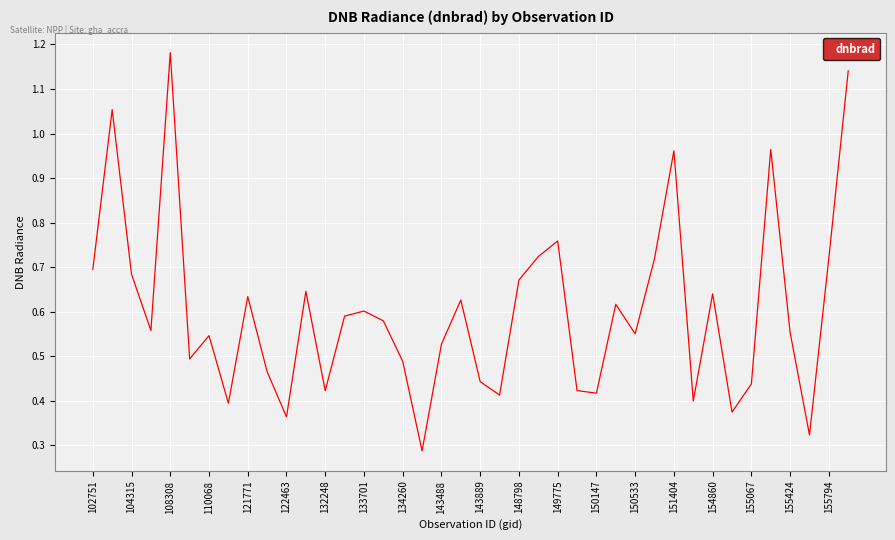

What is the difference between the maximum and minimum values?

0.9